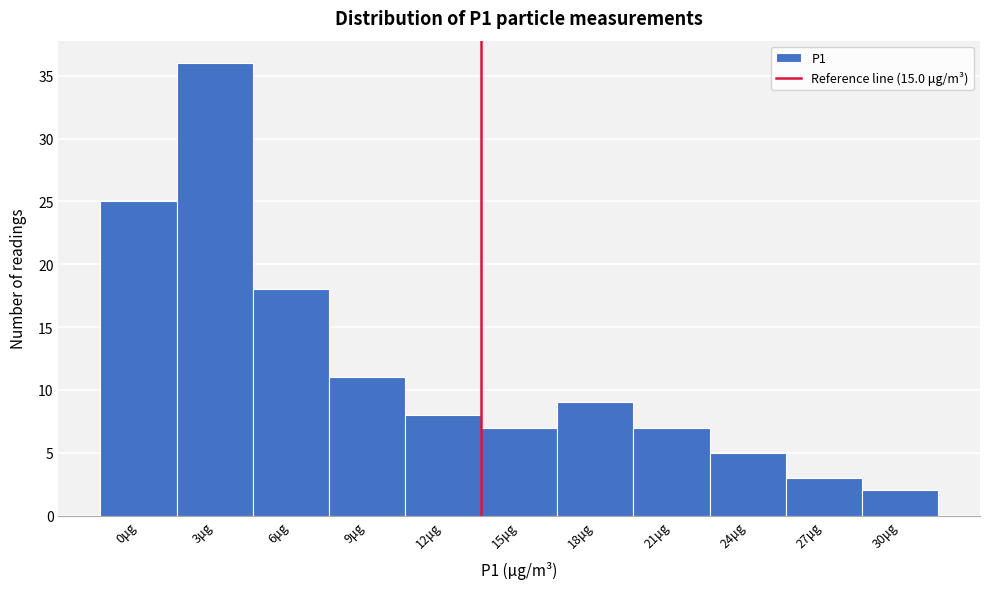

Reading right to left, list all the values displayed in this chart.

2	3	5	7	9	7	8	11	18	36	25